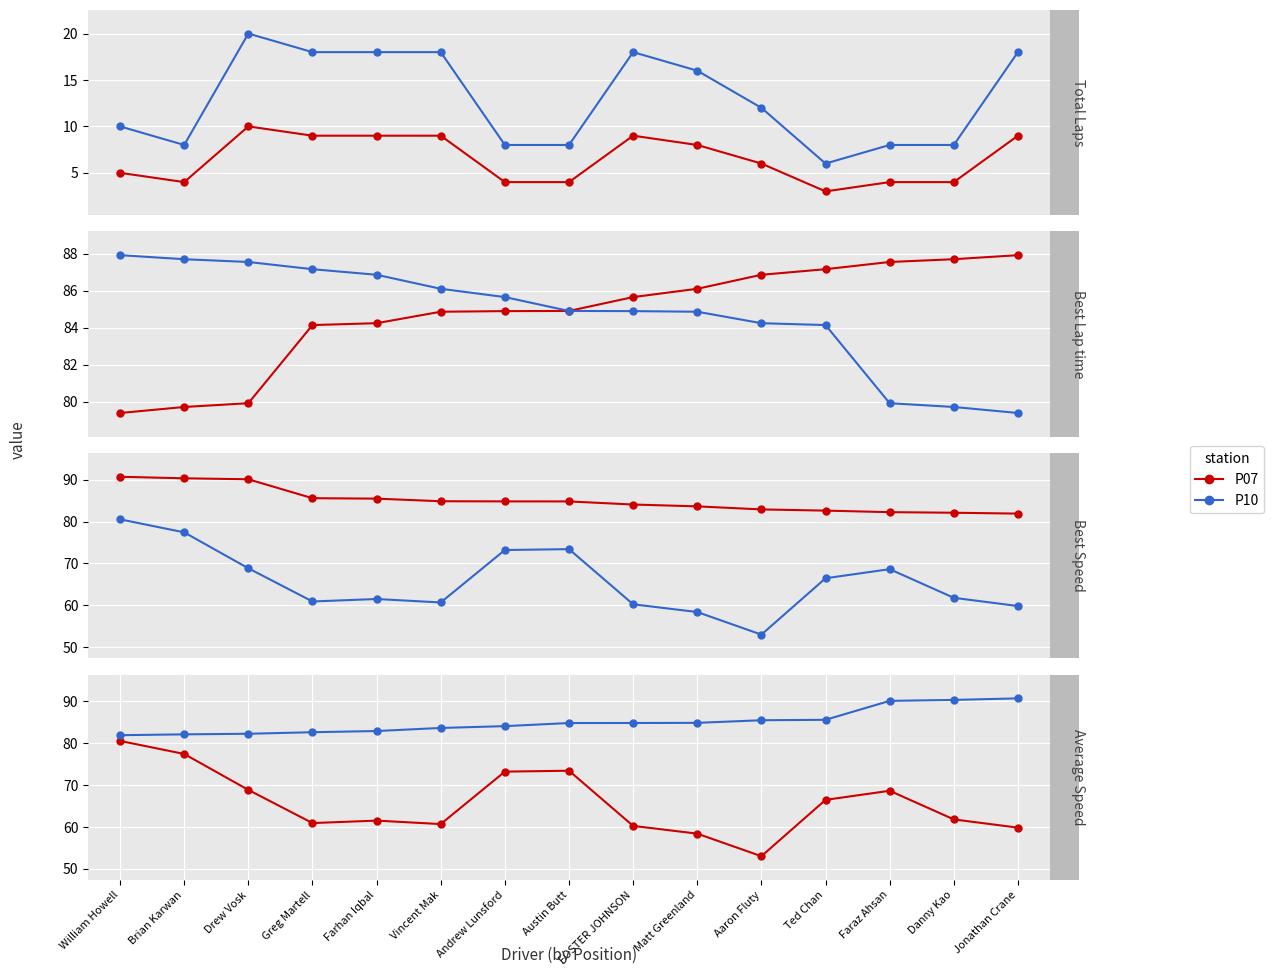

Where is P10 nearest to the value 86?

Ted Chan